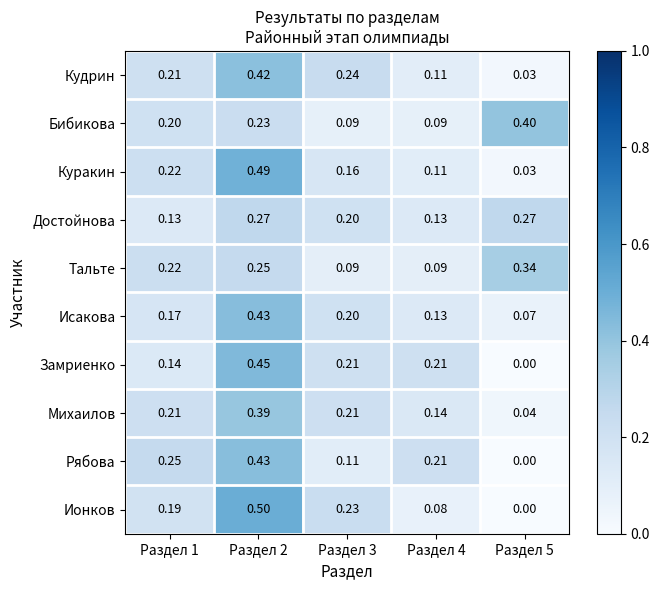

Which series has the widest spread of values?

Ионков